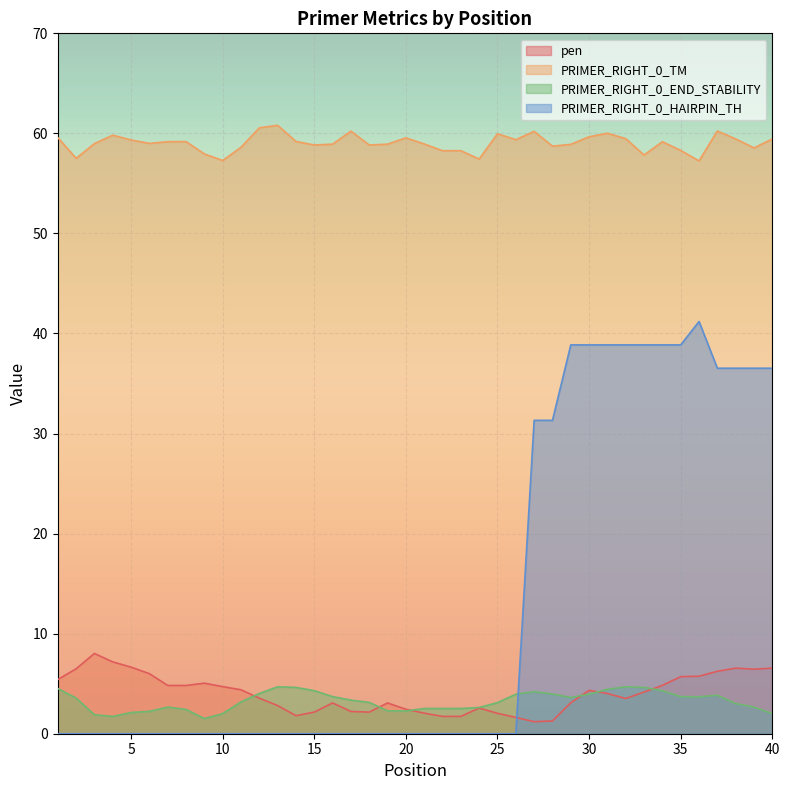

True or false: PRIMER_RIGHT_0_HAIRPIN_TH has a value of 36.5 at 39.

True